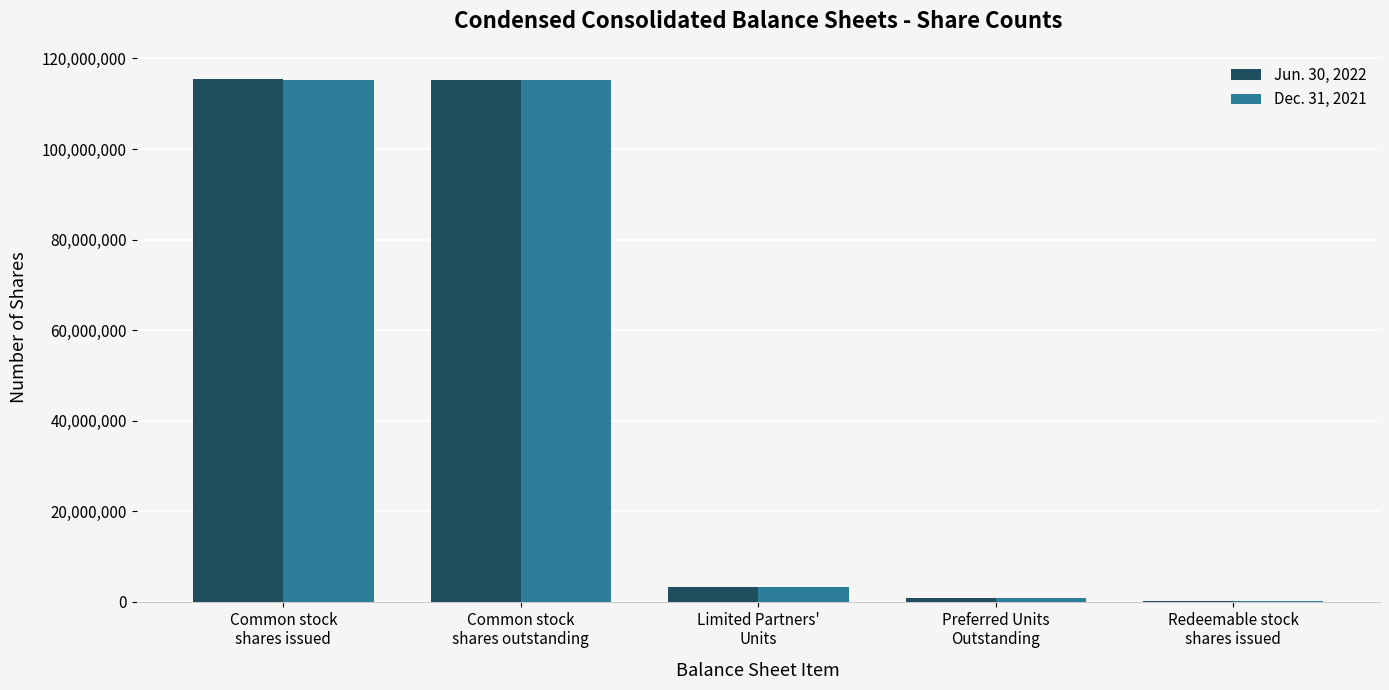

What is the sum of the Jun. 30, 2022 values at Preferred Units
Outstanding and Common stock
shares outstanding?

116204722